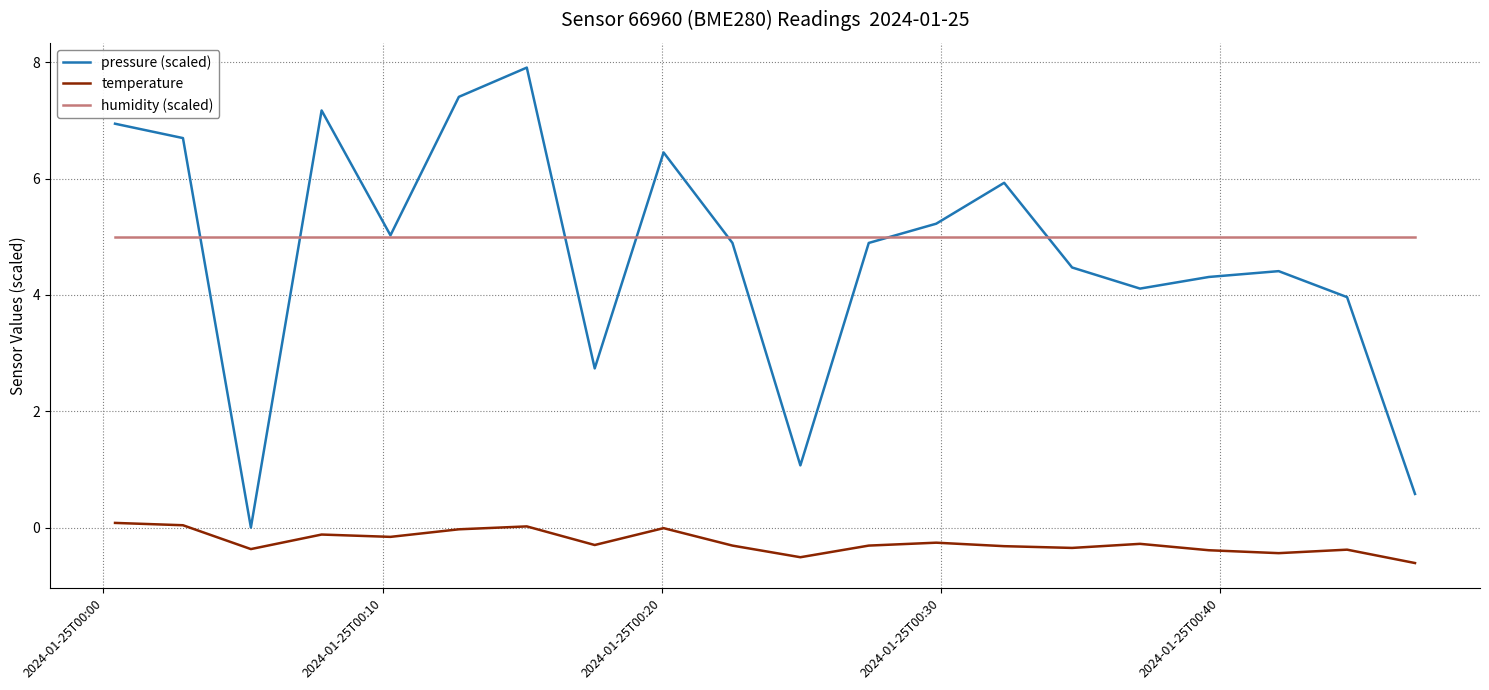

What is the maximum value shown in the chart?

7.9